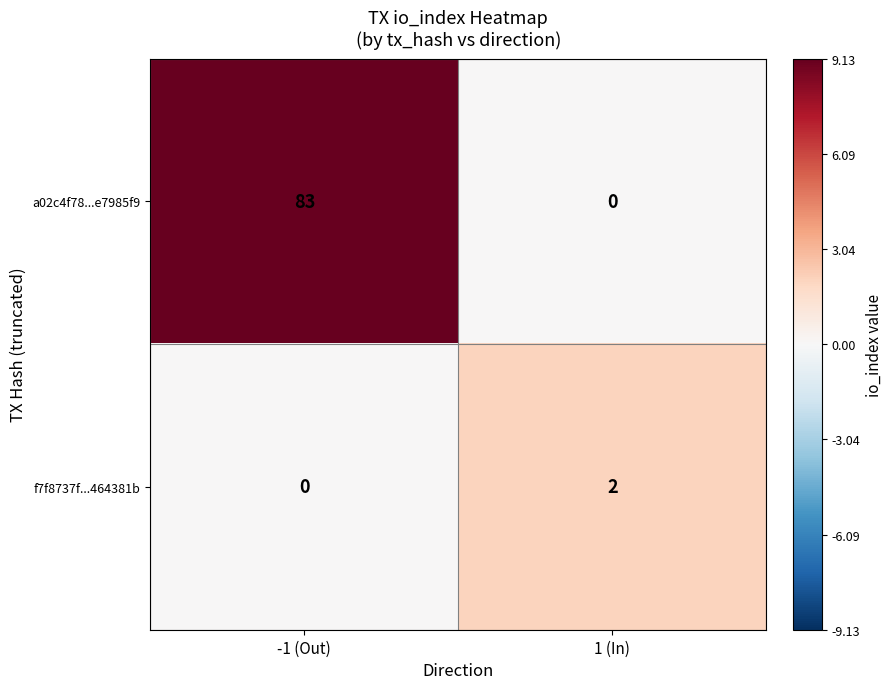

Which category has the highest value across all series?

-1 (Out)